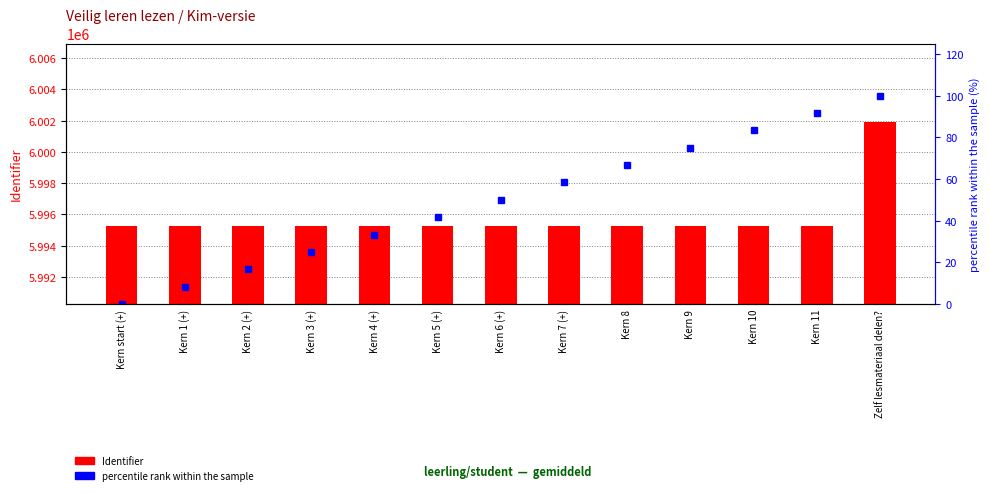

At which category does the chart reach its minimum across all series?

Kern start (+)